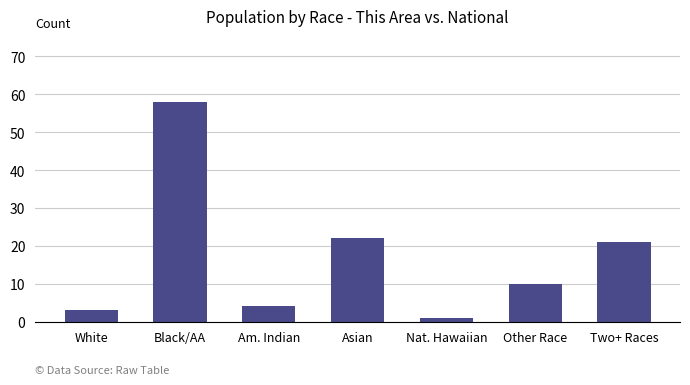

List the labels in order of value, largest first.

Black/AA, Asian, Two+ Races, Other Race, Am. Indian, White, Nat. Hawaiian